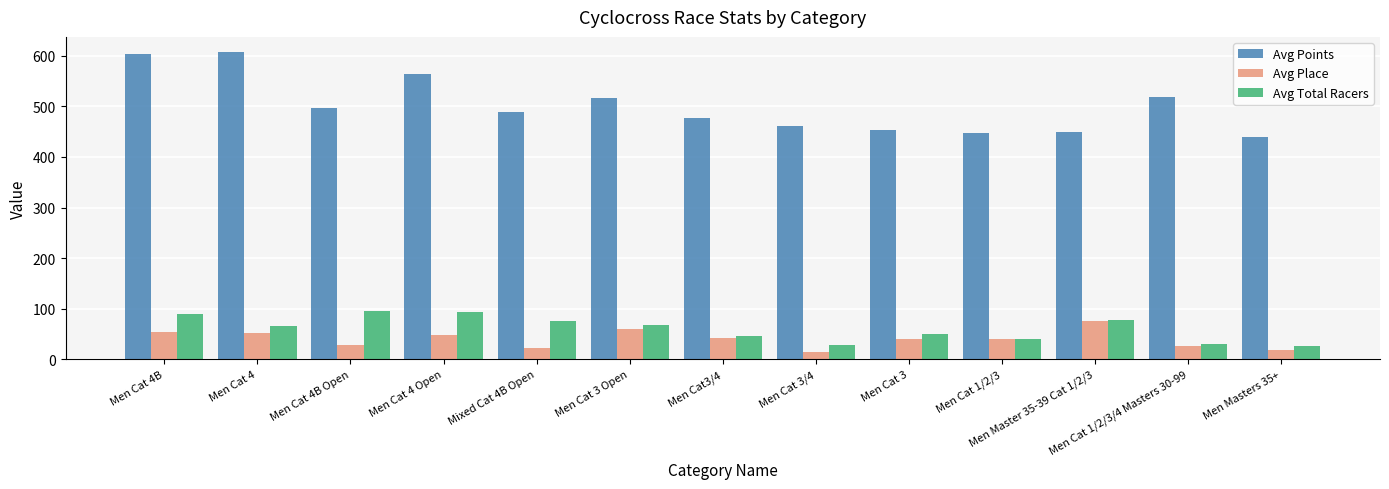

Does the chart contain stacked bars?

No